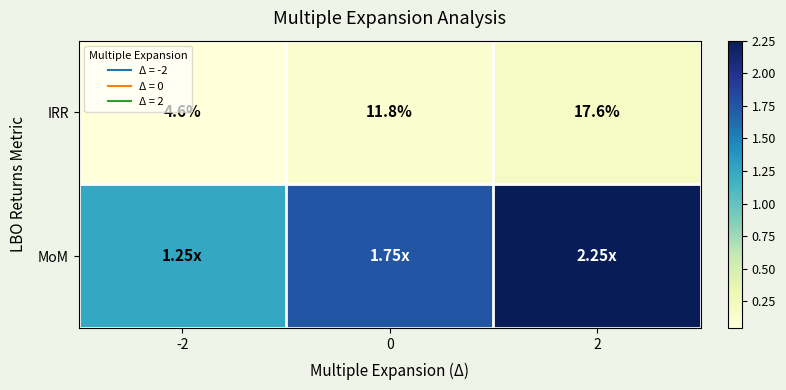

Which has a higher value, 2 or 0?

2